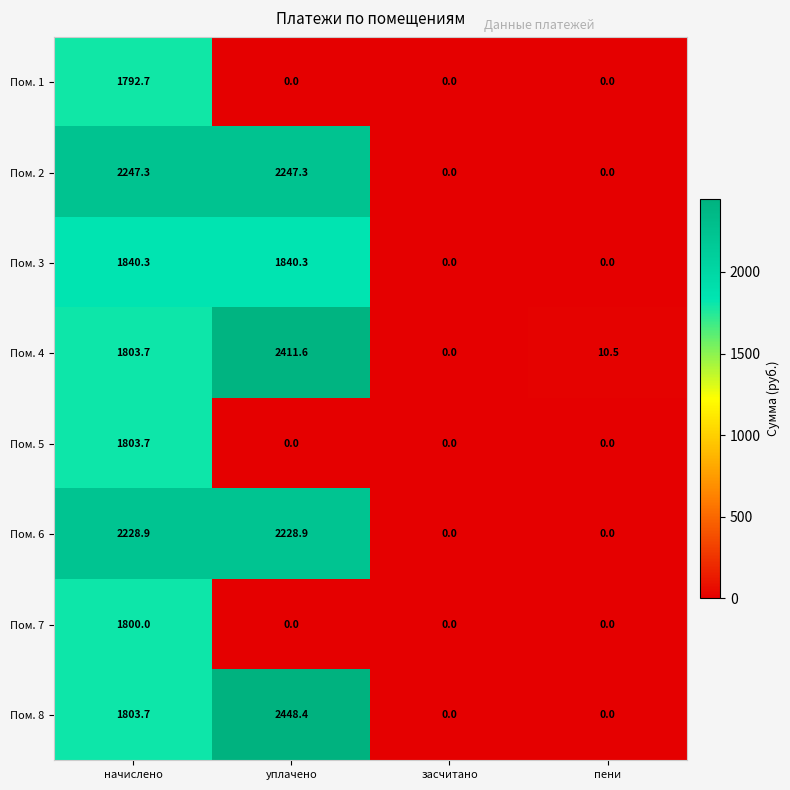

What is the total value across all series at уплачено?

11176.5